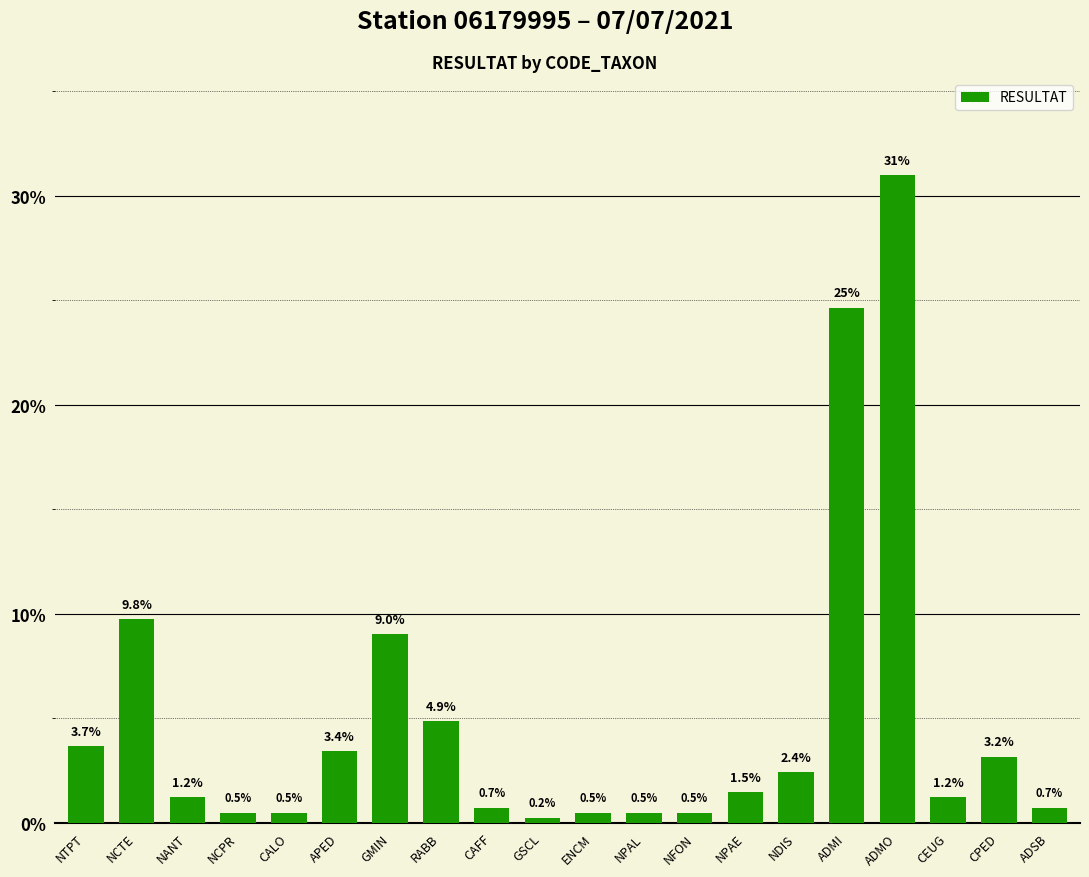

The value at NPAE is 1.5. True or false?

True